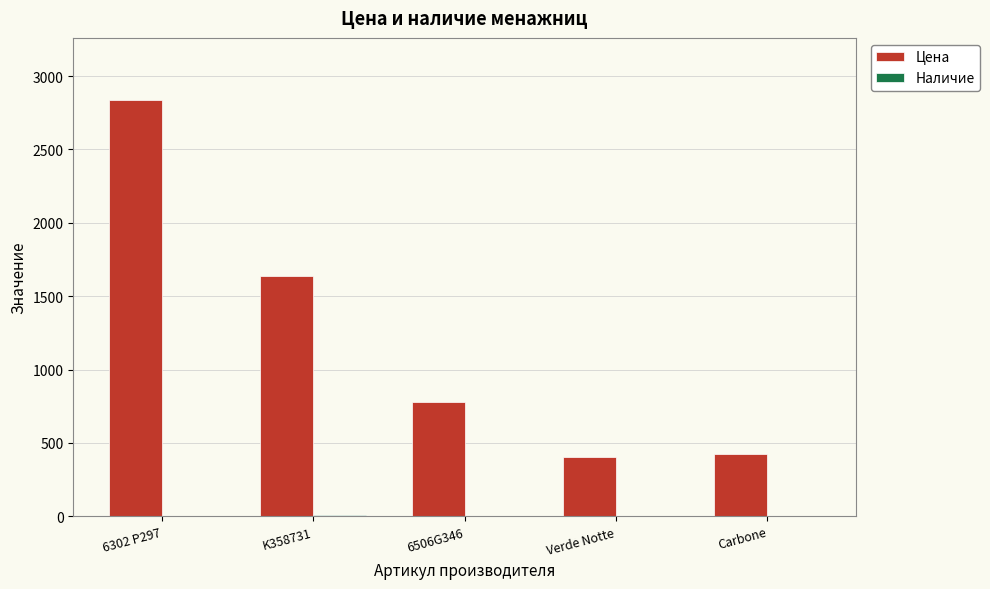

Count the number of data series in this chart.

2